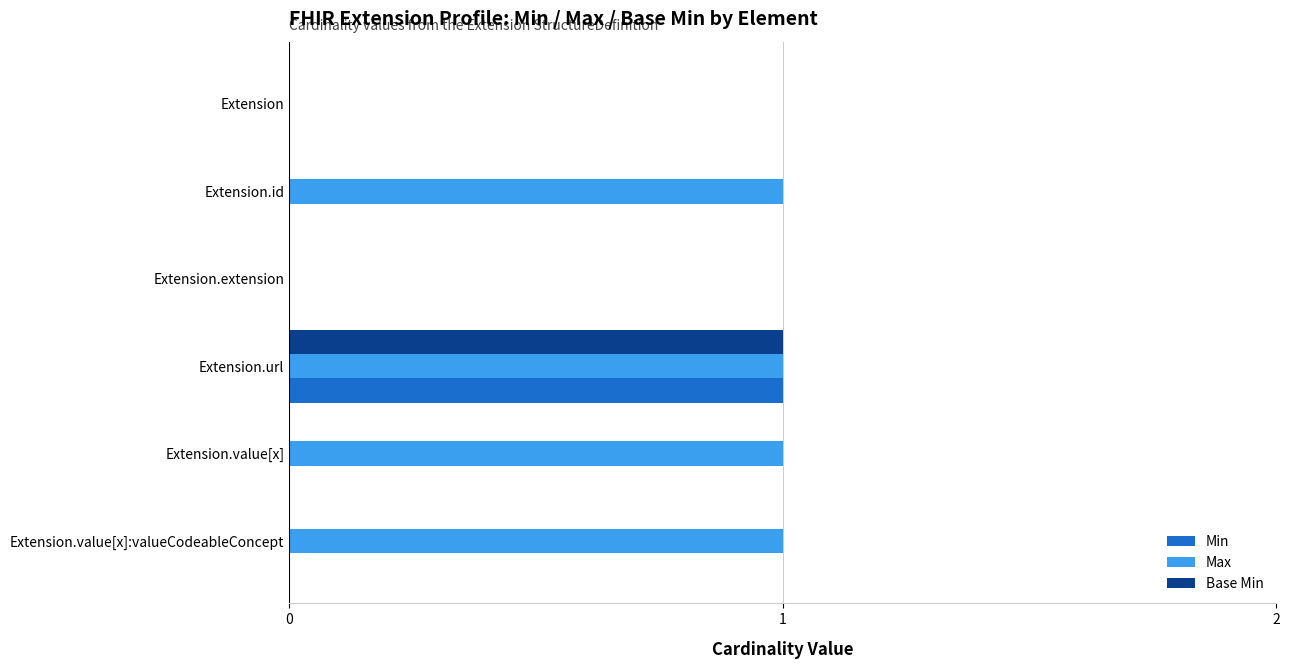

The value of Min at Extension is 0. True or false?

True